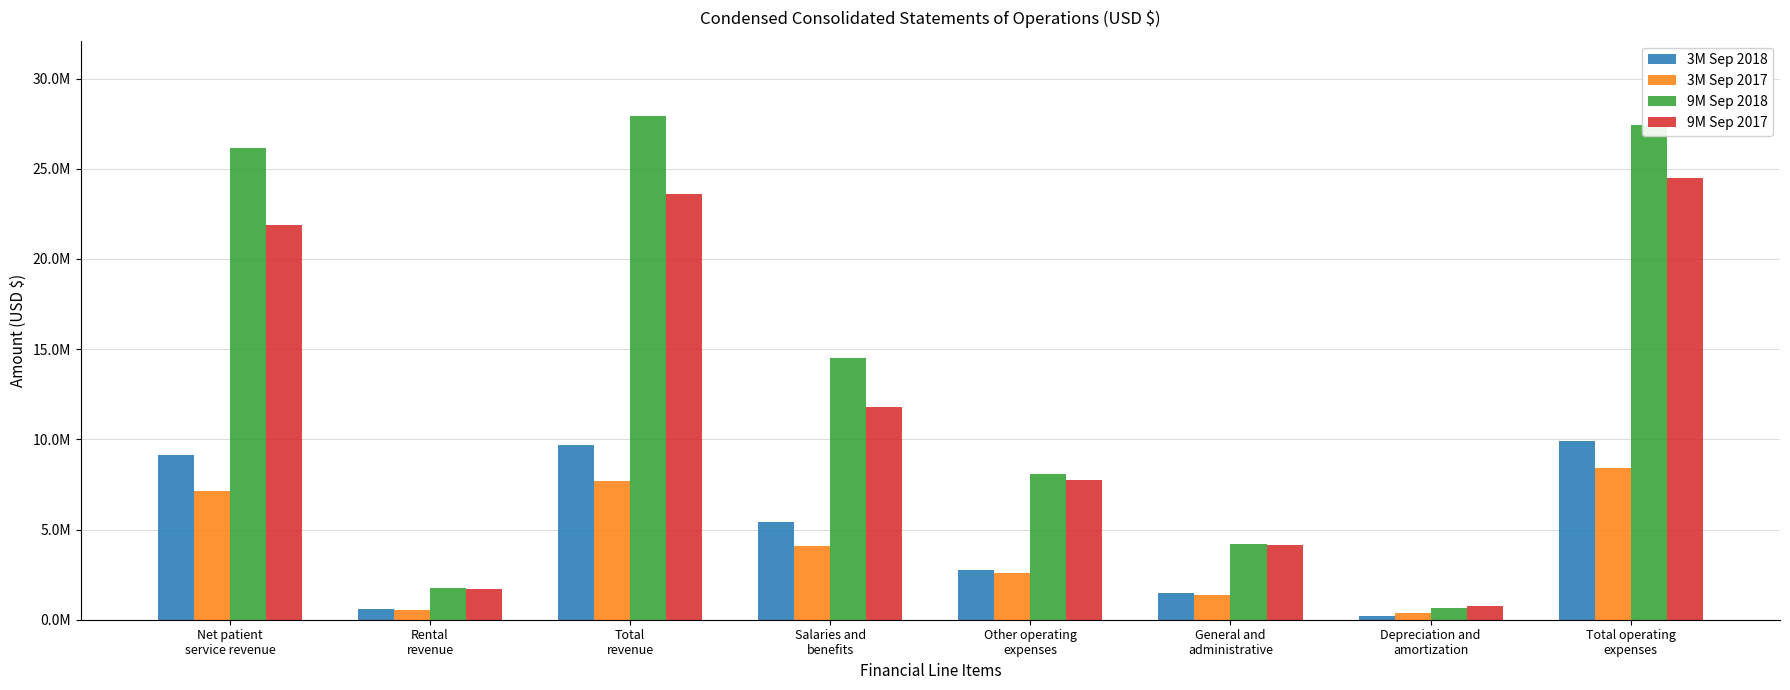

At which category is the sum across all series the highest?

Total operating
expenses